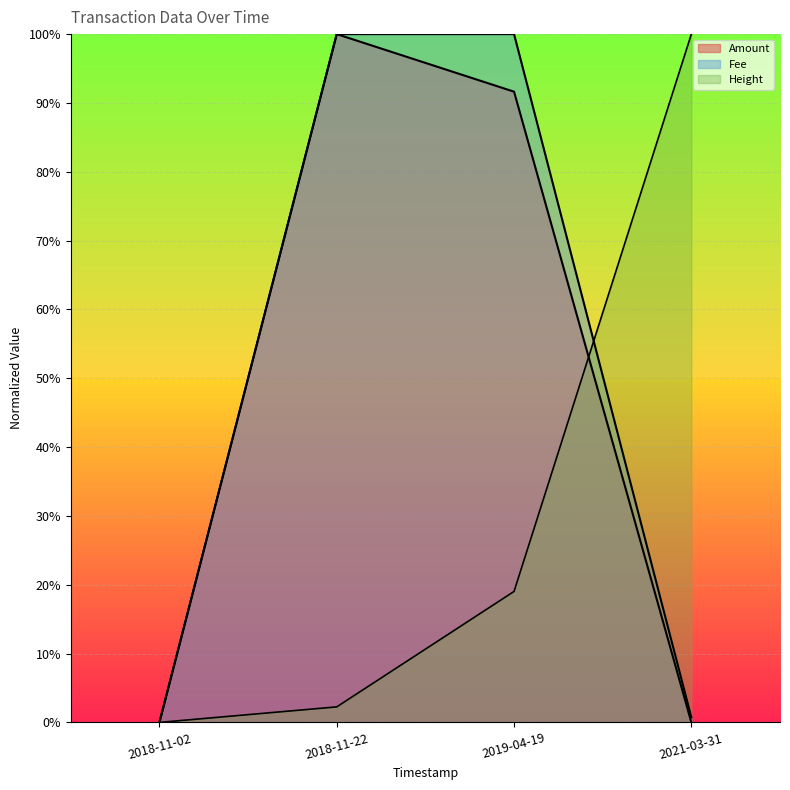

Does the chart display data point markers on the line(s)?

No